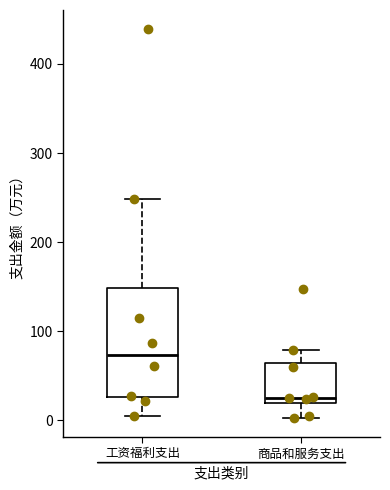

Which box has the lowest median line?

商品和服务支出